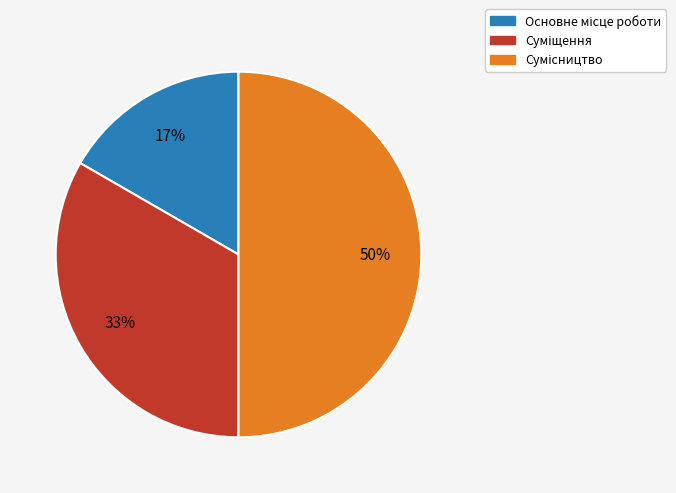

To the nearest percent, what is the average slice percentage?

33%